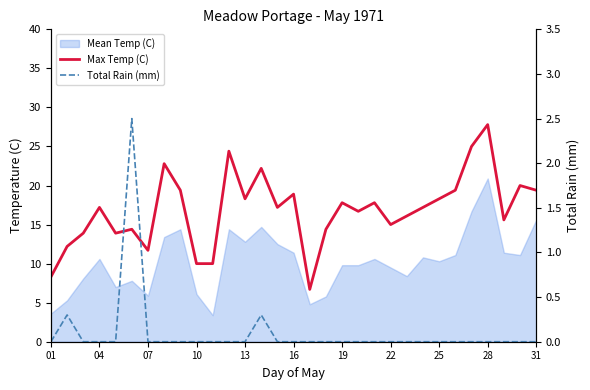

True or false: Total Rain (mm) has a value of 0.0 at 31.

True